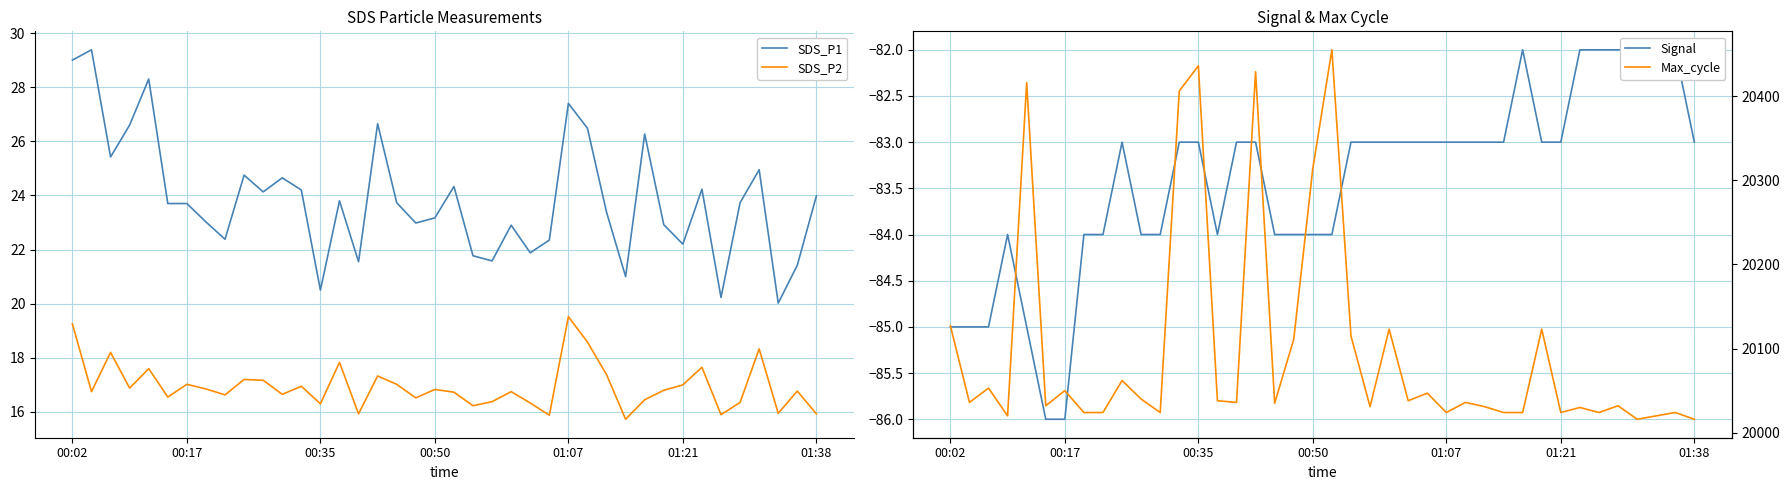

What is the difference between the Max_cycle values at 21 and 35?

83.0